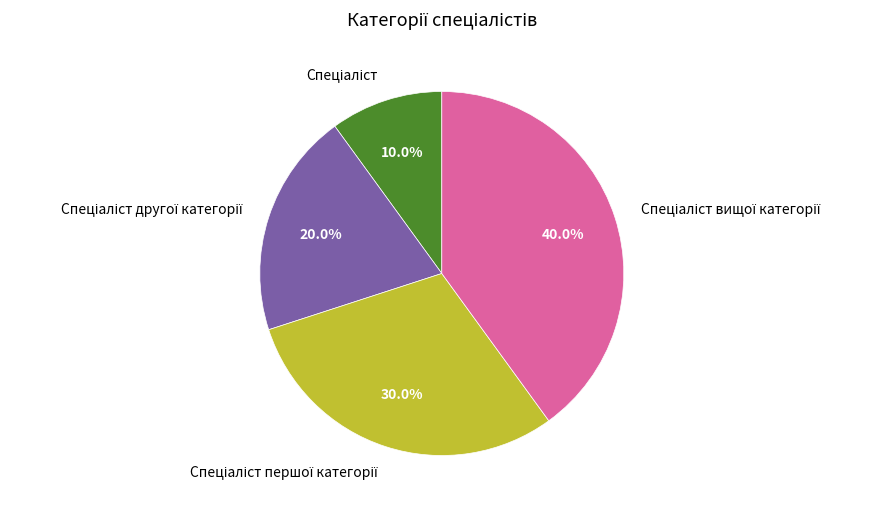

Is there any slice that represents more than half of the pie?

No